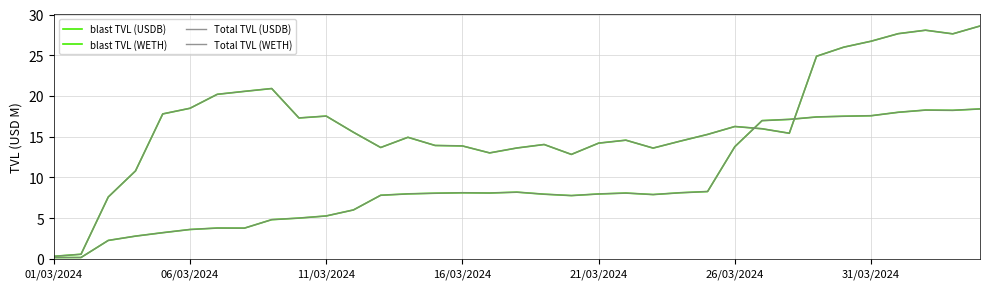

What is the label of the 23rd point from the right?

12